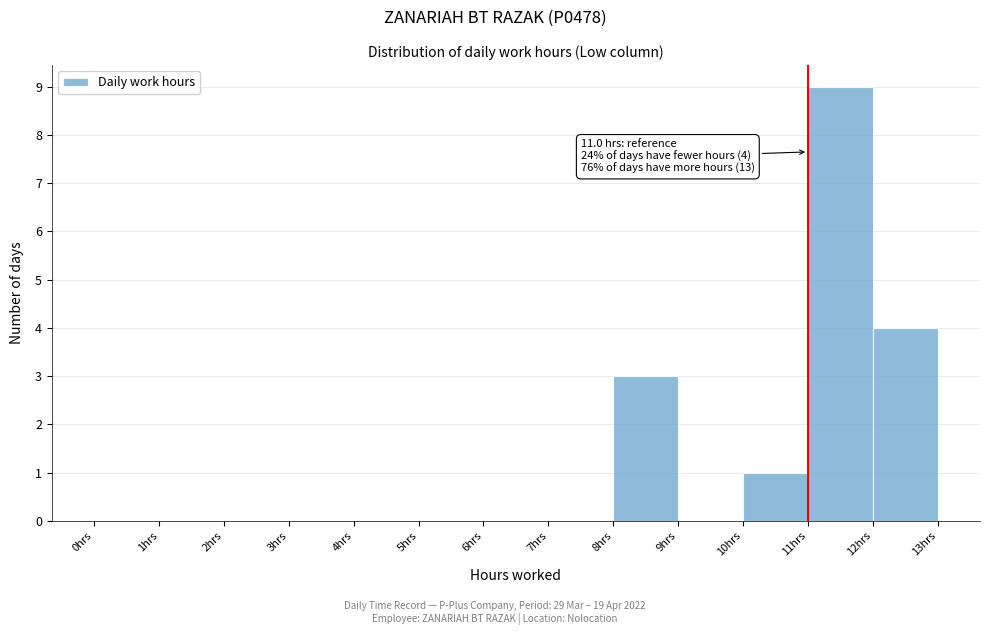

Over which range of the x-axis is the bar tallest?

11 to 12